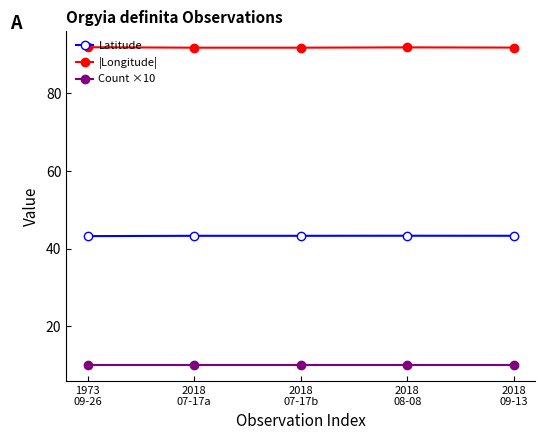

Which series has the largest total across all categories?

|Longitude|